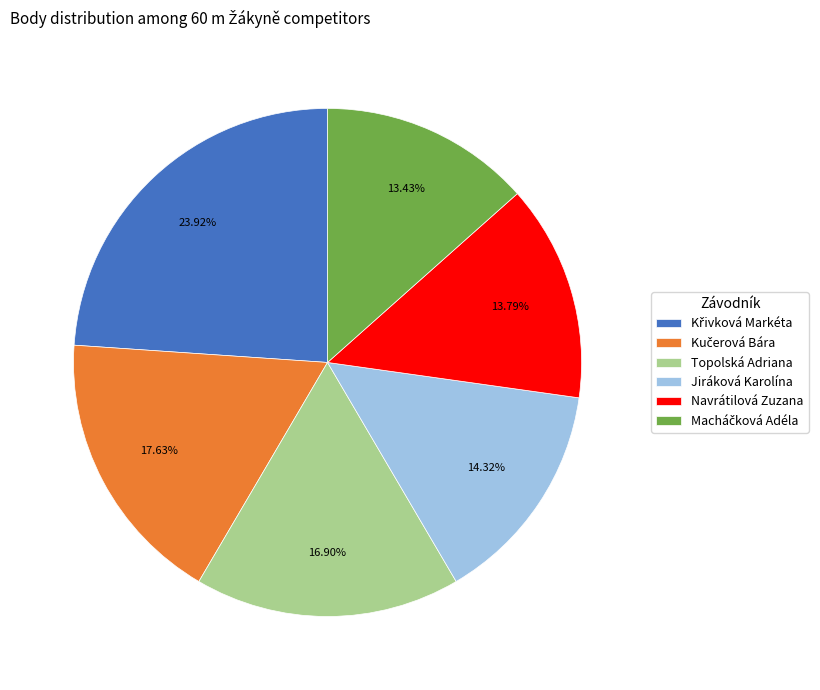

Between Navrátilová Zuzana and Jiráková Karolína, which is larger?

Jiráková Karolína